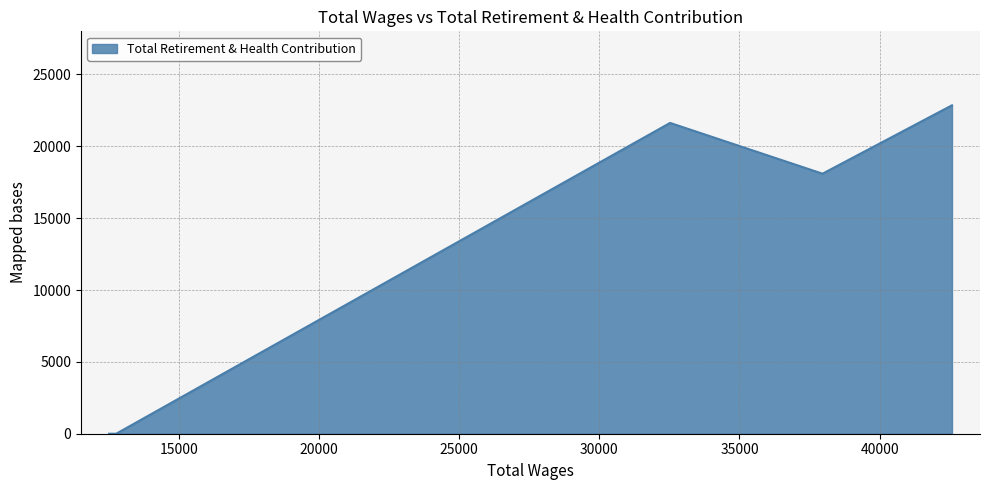

What is the maximum value shown in the chart?

22853